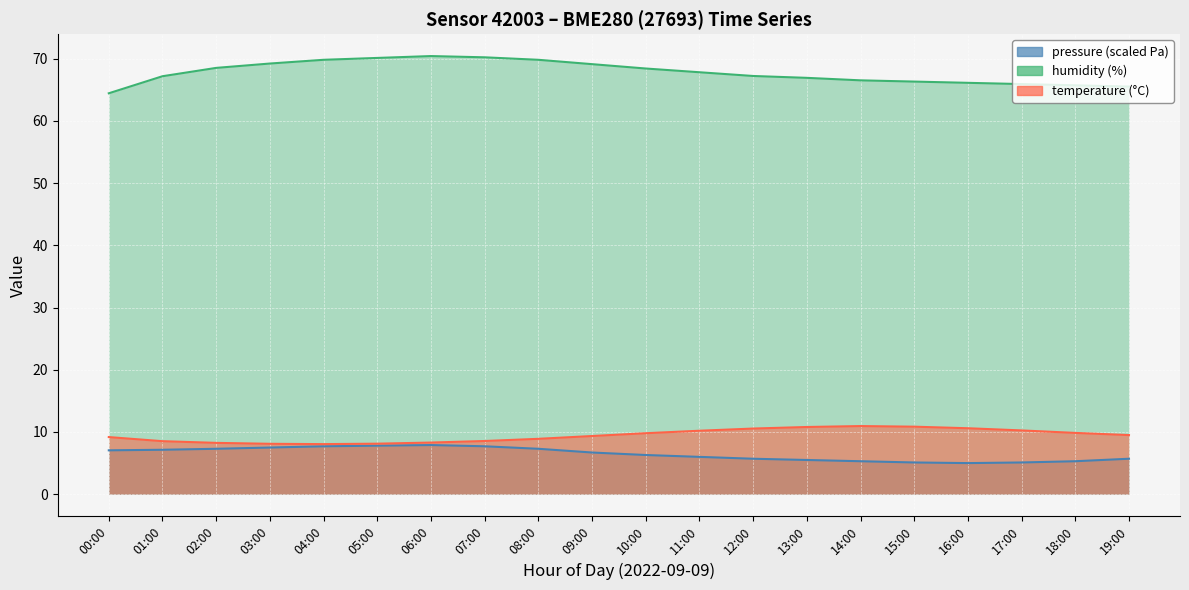

What is the value of the humidity point at the 10th from the left?

69.1